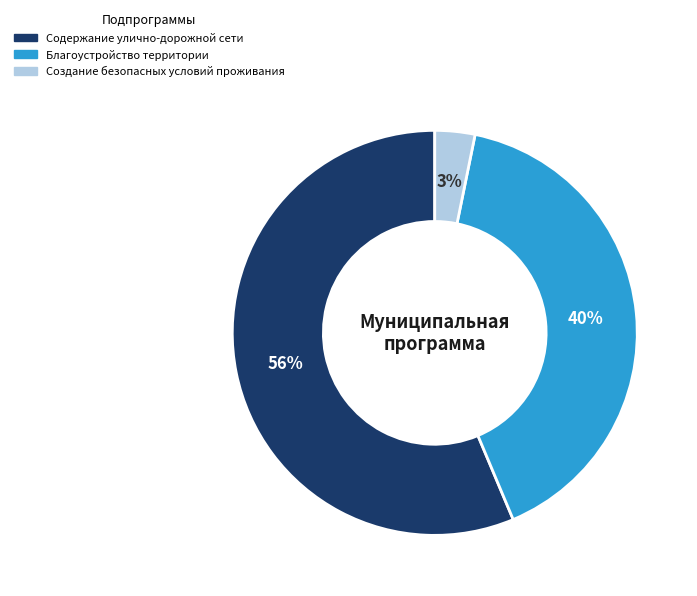

To the nearest percent, what is the average slice percentage?

33%